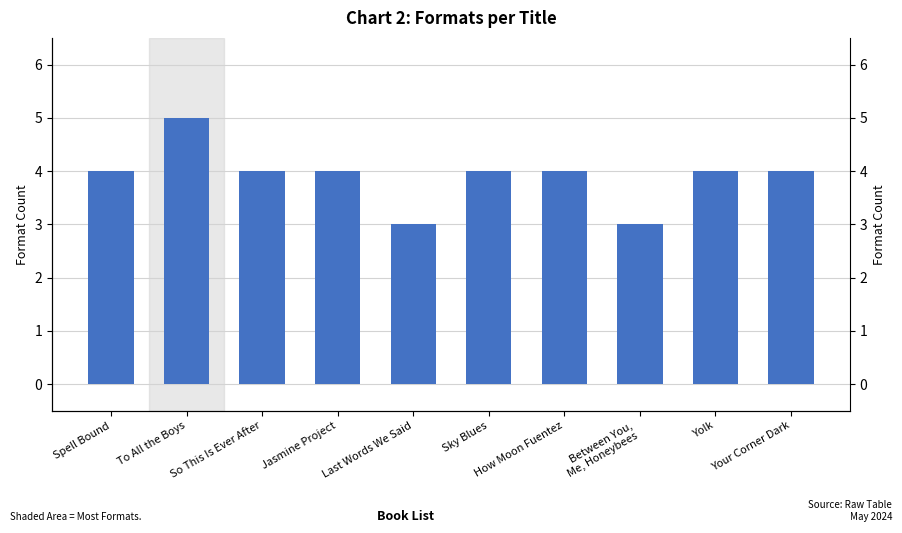

The chart shows a value of 1 at Jasmine Project. True or false?

False